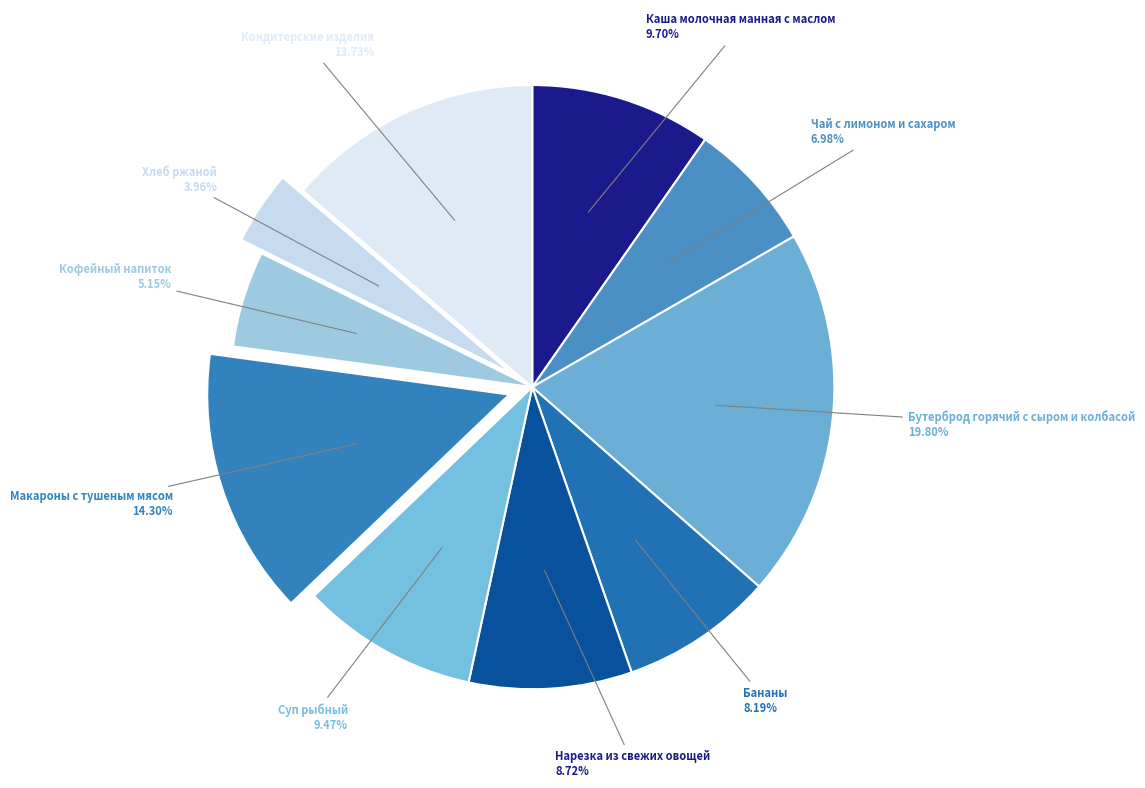

Between Кофейный напиток and Каша молочная манная с маслом, which is larger?

Каша молочная манная с маслом